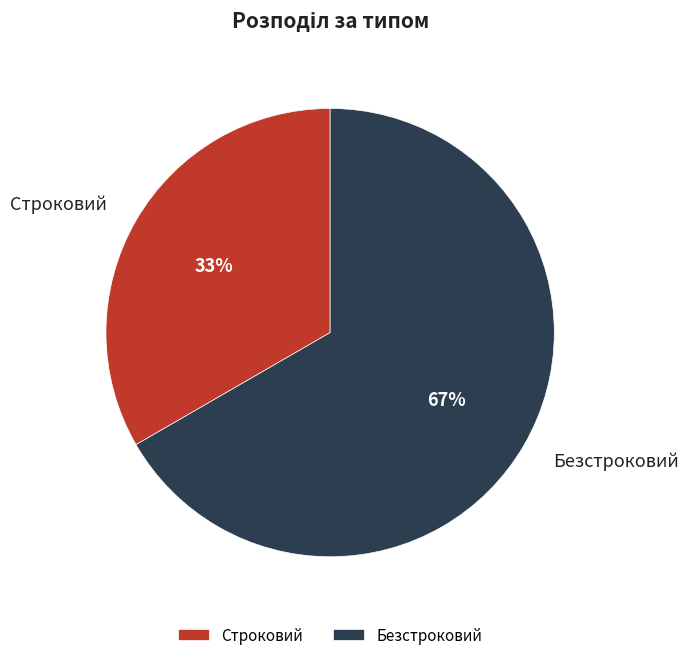

Is there a majority slice in this chart?

Yes